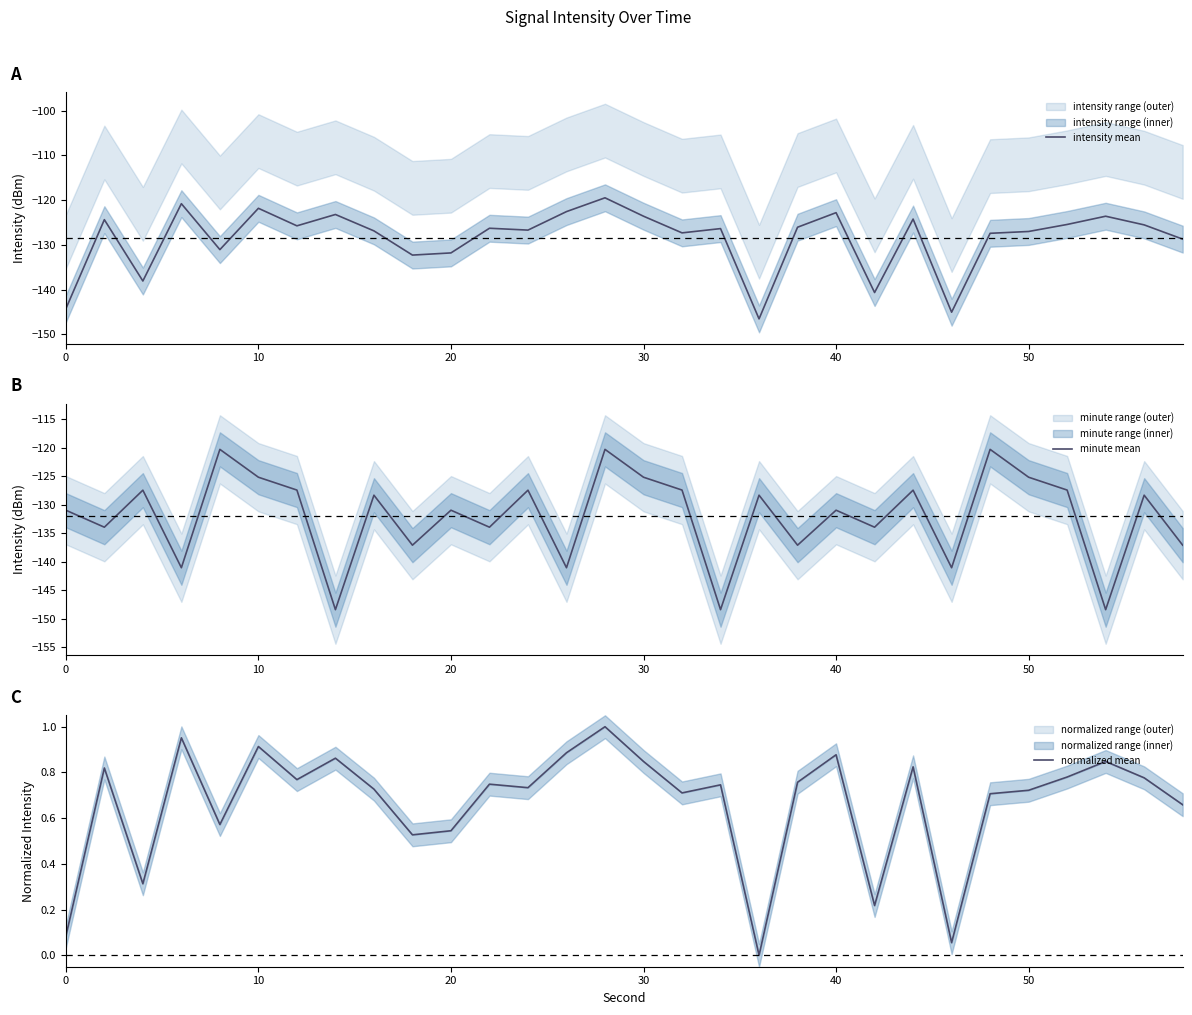

What is the lowest value of the intensity mean series?

-146.5